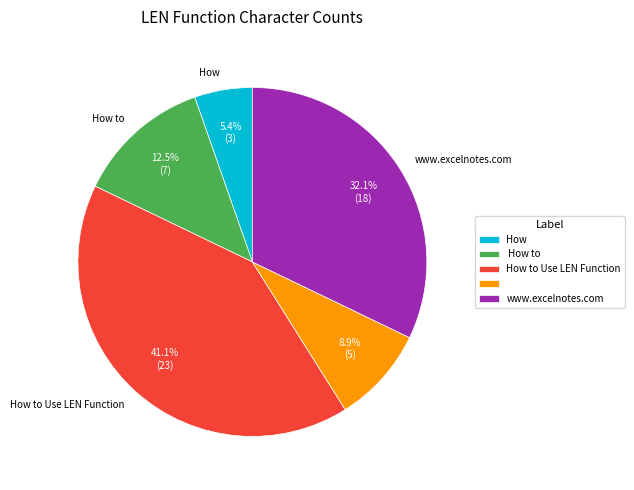

Does any single category account for the majority?

No